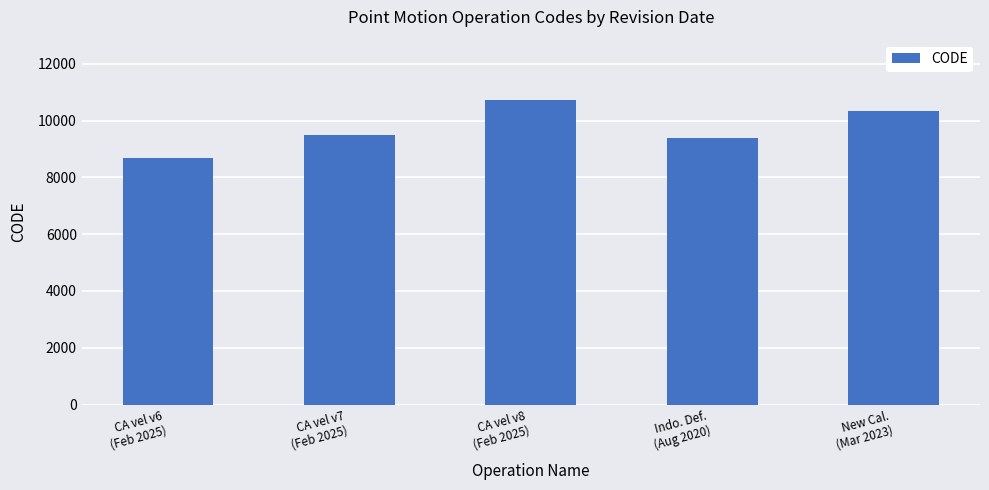

What is the sum of the values at New Cal.
(Mar 2023) and CA vel v7
(Feb 2025)?

19806